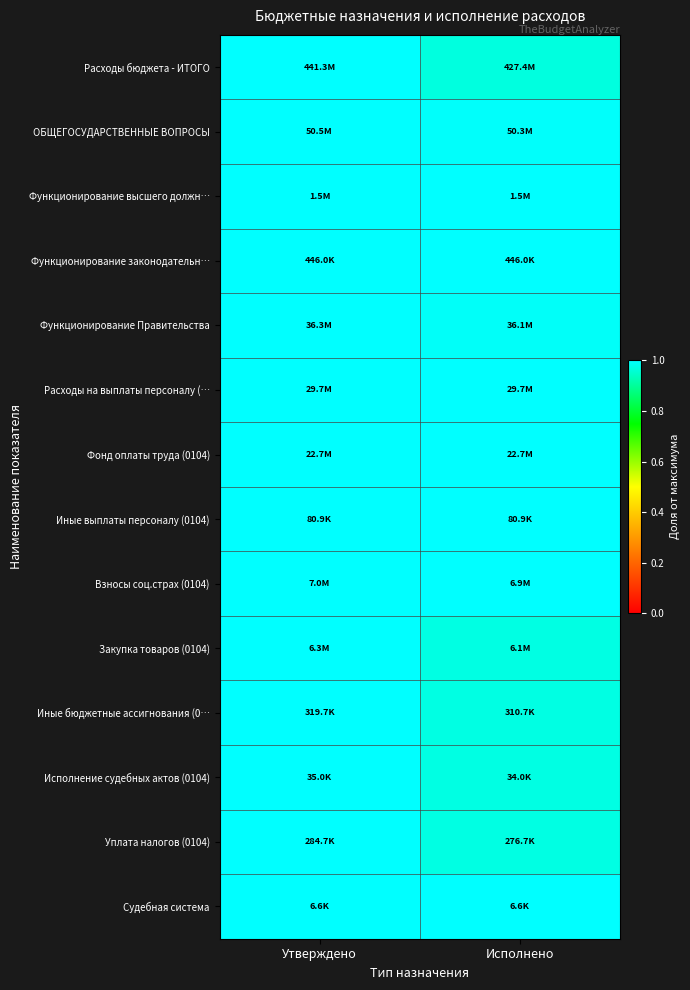

Which series has the largest range (max minus min)?

Расходы бюджета - ИТОГО